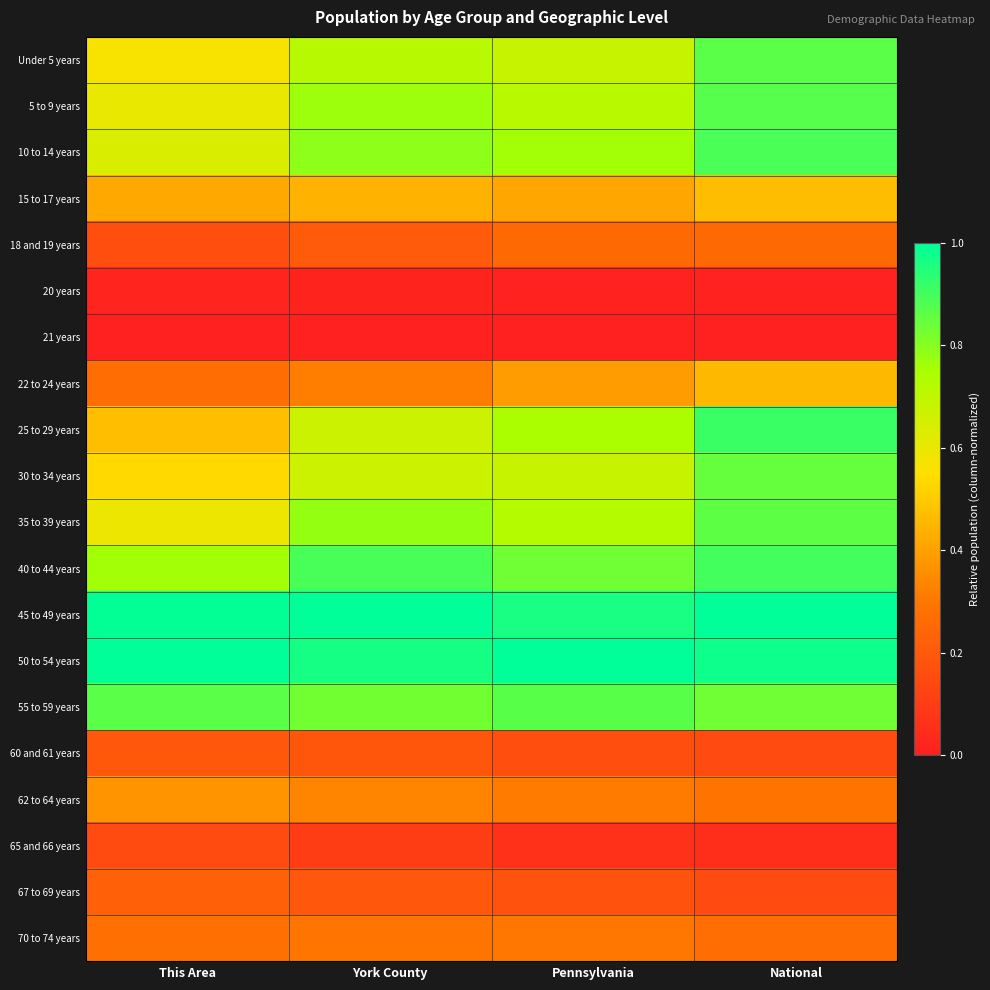

What is the total value across all series at York County?

10.2